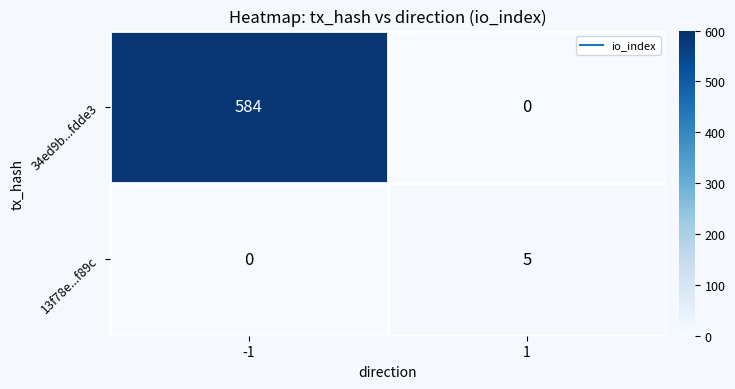

What is the difference between the maximum and minimum values in the 13f78e...f89c series?

5